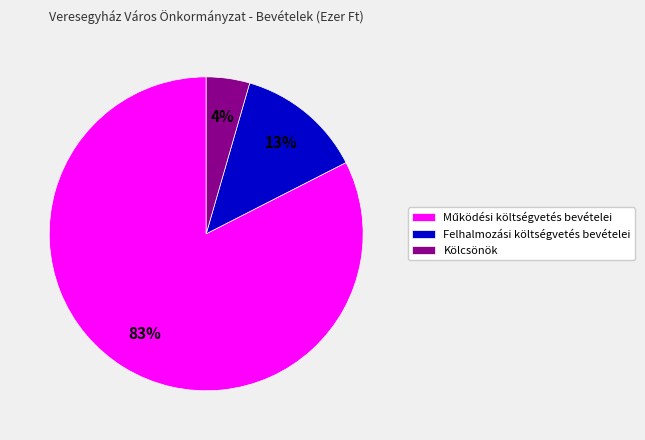

Between Kölcsönök and Felhalmozási költségvetés bevételei, which is larger?

Felhalmozási költségvetés bevételei